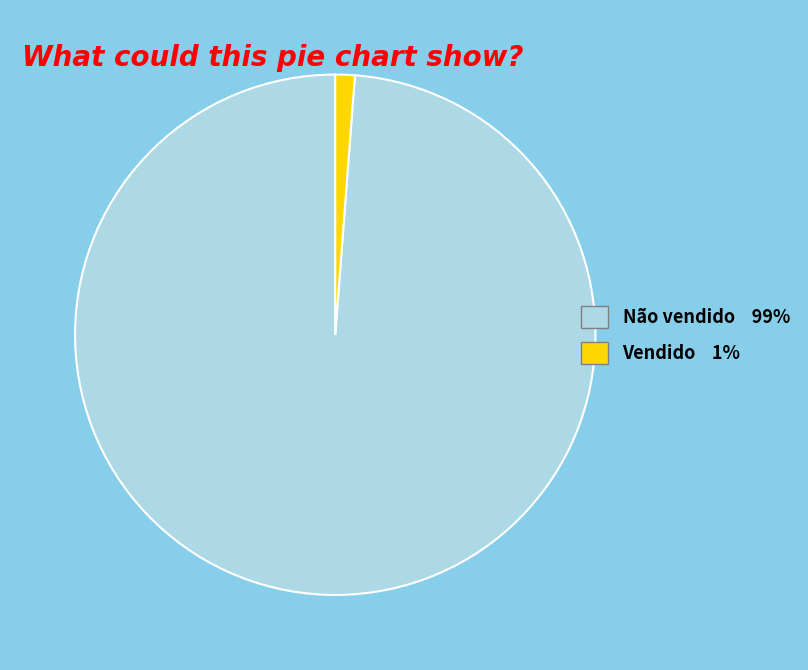

Is there any slice that represents more than half of the pie?

Yes